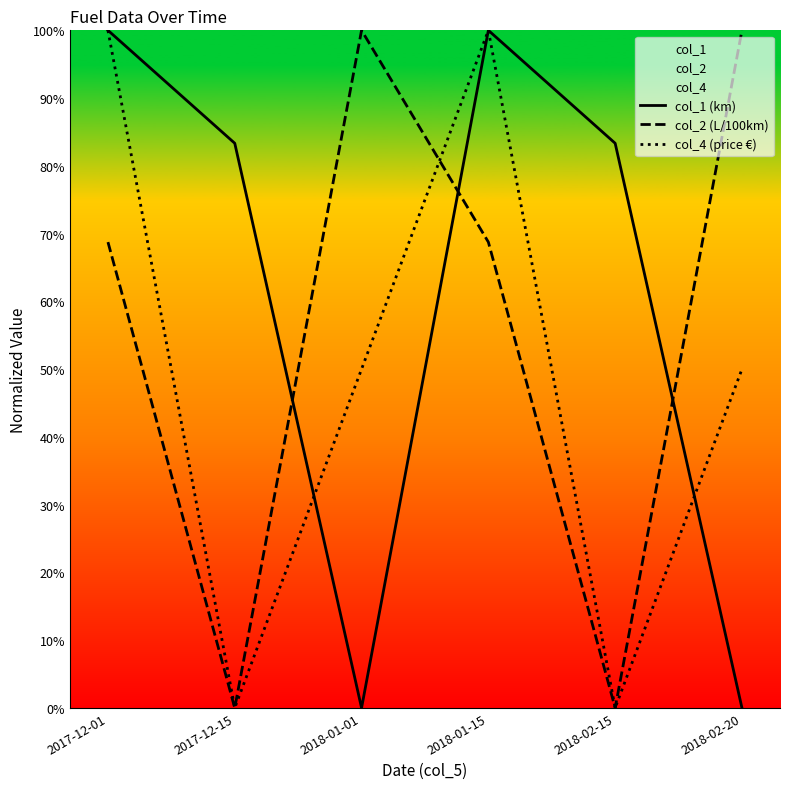

What is the sum of the col_4 (price €) values at 2017-12-01 and 2018-01-01?

150.0